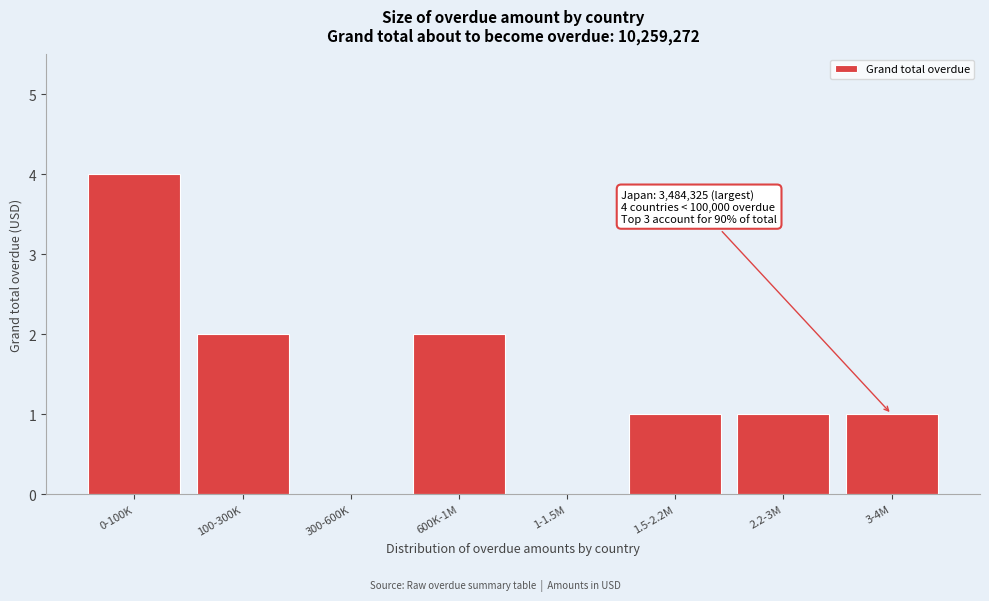

Reading right to left, list all the values displayed in this chart.

3-4M=1	2.2-3M=1	1.5-2.2M=1	1-1.5M=0	600K-1M=2	300-600K=0	100-300K=2	0-100K=4